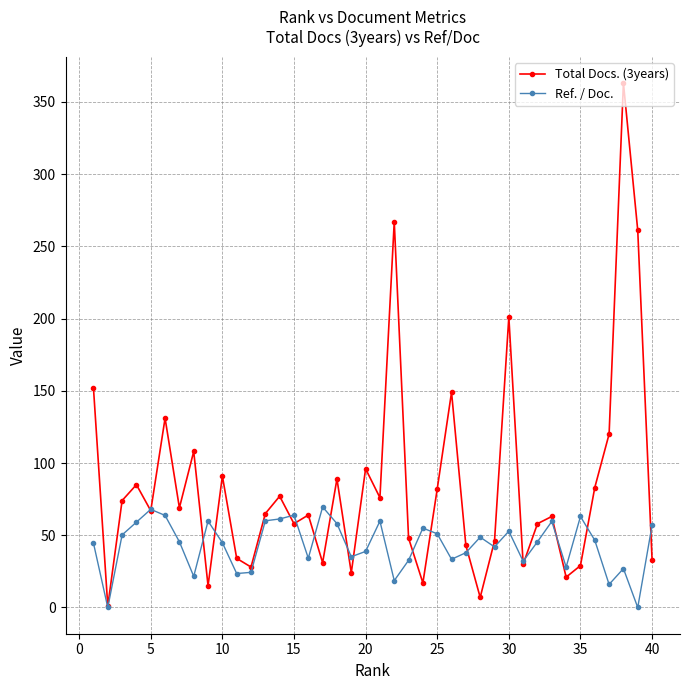

What is the value of the Ref. / Doc. point at the 25th from the left?

51.0